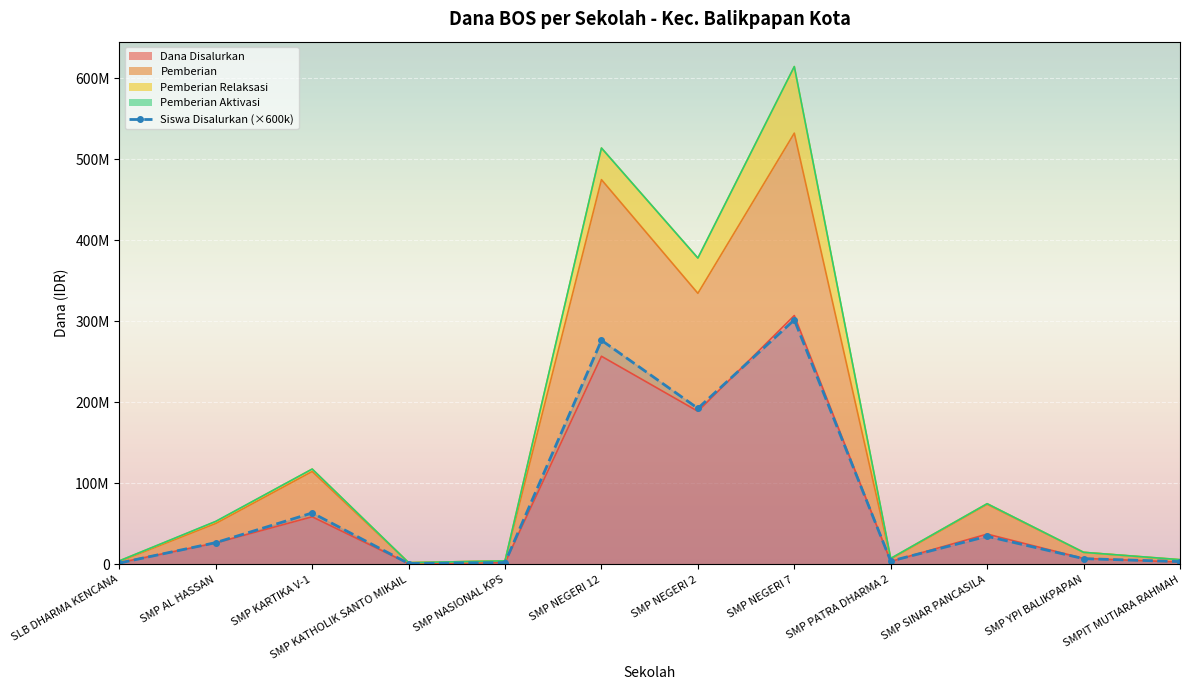

How many points are lower than both their immediate neighbors (excluding endpoints)?

3